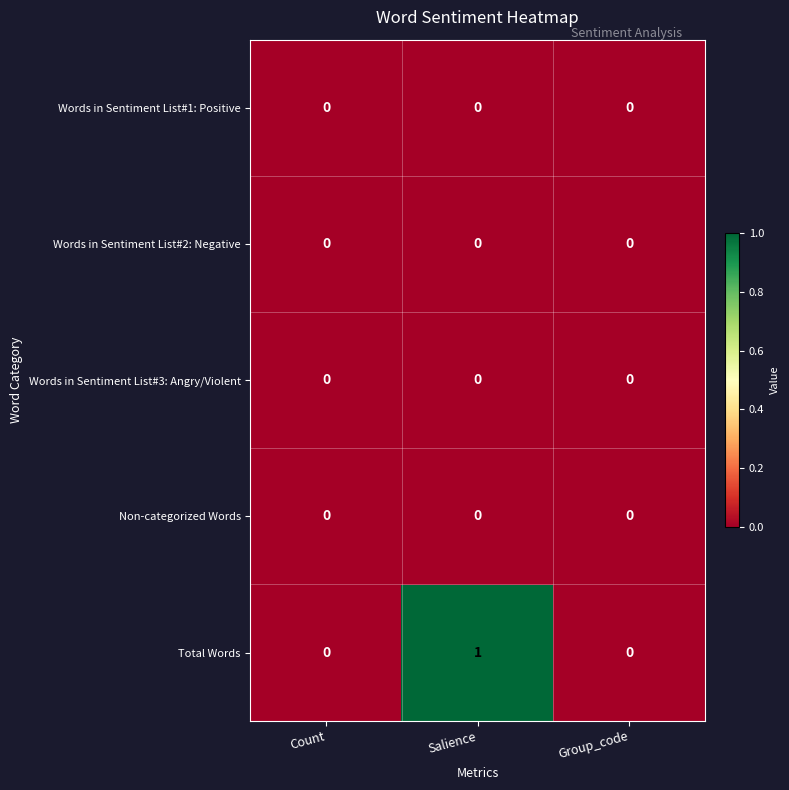

Which series has the largest total across all categories?

Total Words